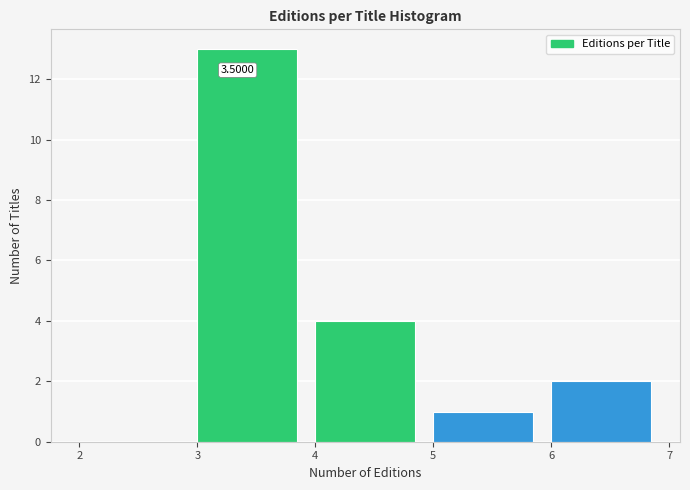

Which range on the x-axis has the tallest bar?

3 to 4